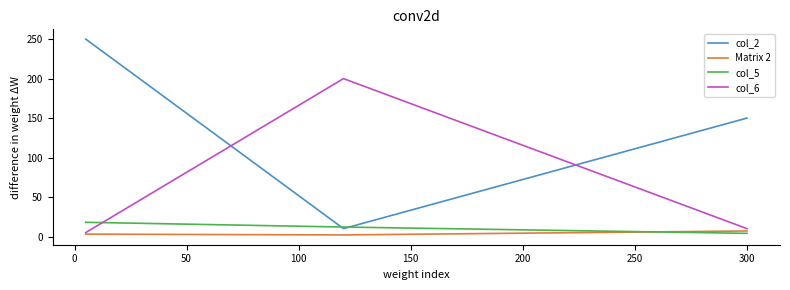

Does the chart have visible grid lines?

No